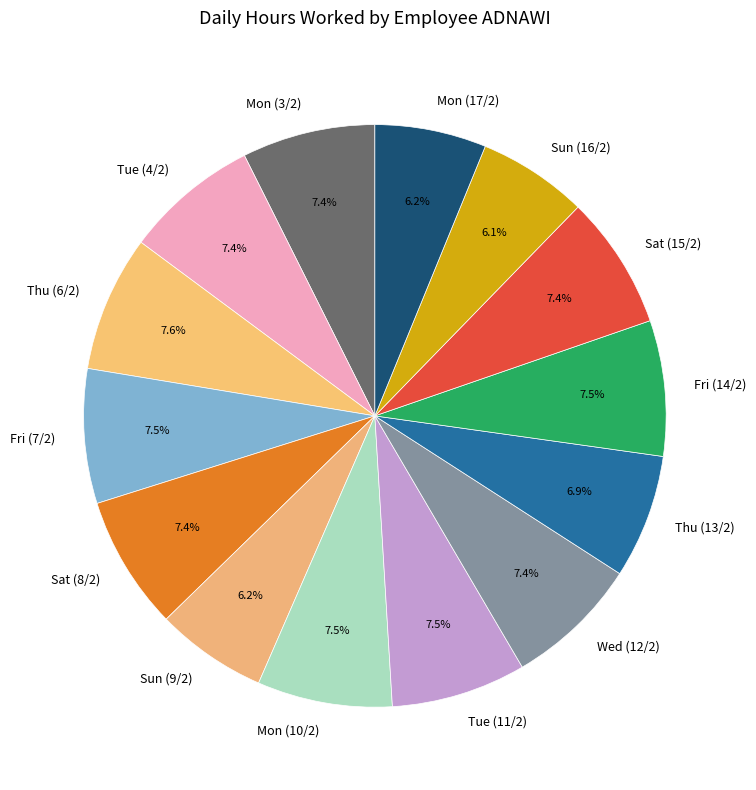

What is the total percentage of Sat (8/2) and Thu (13/2)?

14.3%